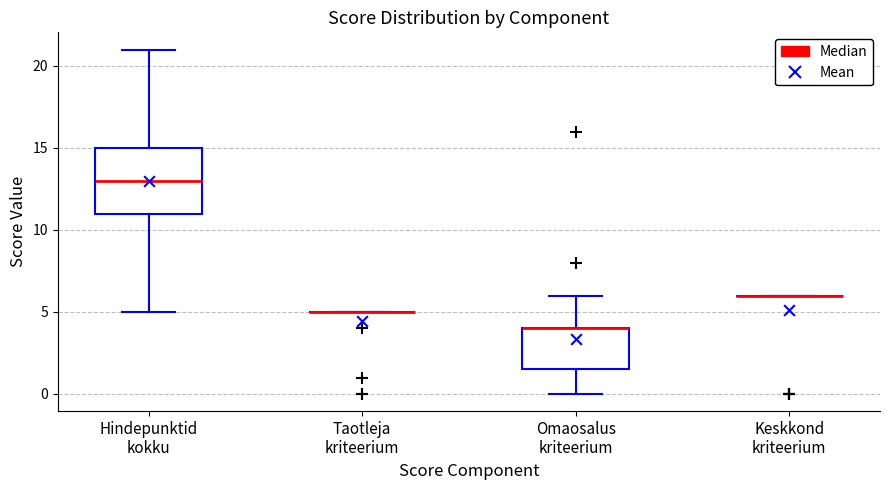

Reading left to right, read every box against the y-axis: the position of its median line, the range the box covers, and the ends of its whiskers. The values are not printed on the chart, so give them approximately, as read against the axis.

Hindepunktid kokku: median 13.0, box 11.0 to 15.0, whiskers 5.0 to 21.0
Taotleja kriteerium: box collapsed to a line at 5.0, whiskers 5.0 to 5.0
Omaosalus kriteerium: median 4.0 (drawn on the box's upper edge), box 1.5 to 4.0, whiskers 0.0 to 6.0
Keskkond kriteerium: box collapsed to a line at 6.0, whiskers 6.0 to 6.0